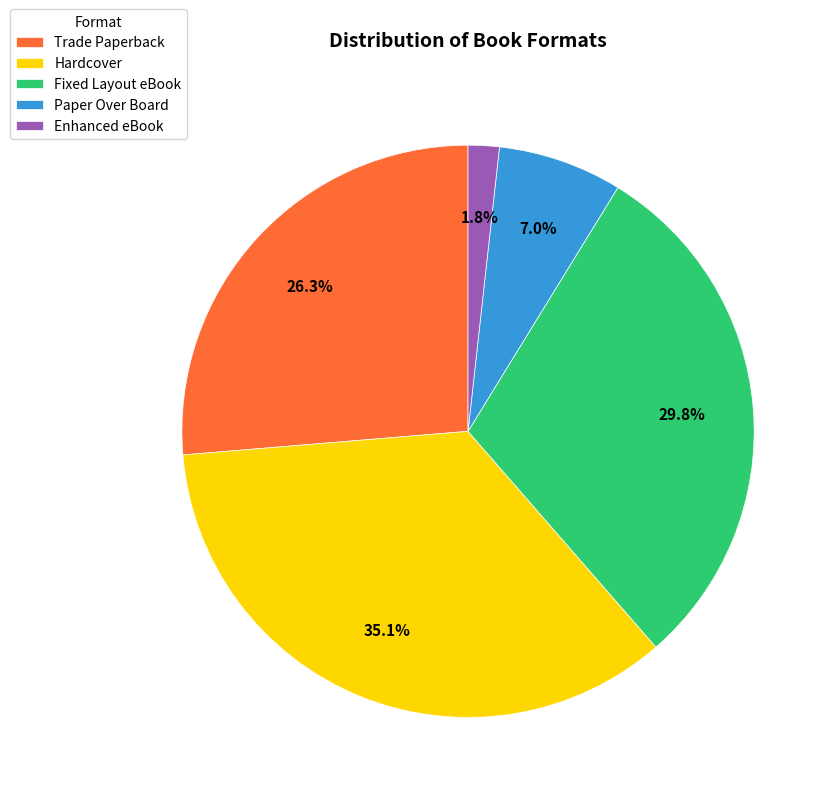

To the nearest percent, what portion does Hardcover represent?

35%